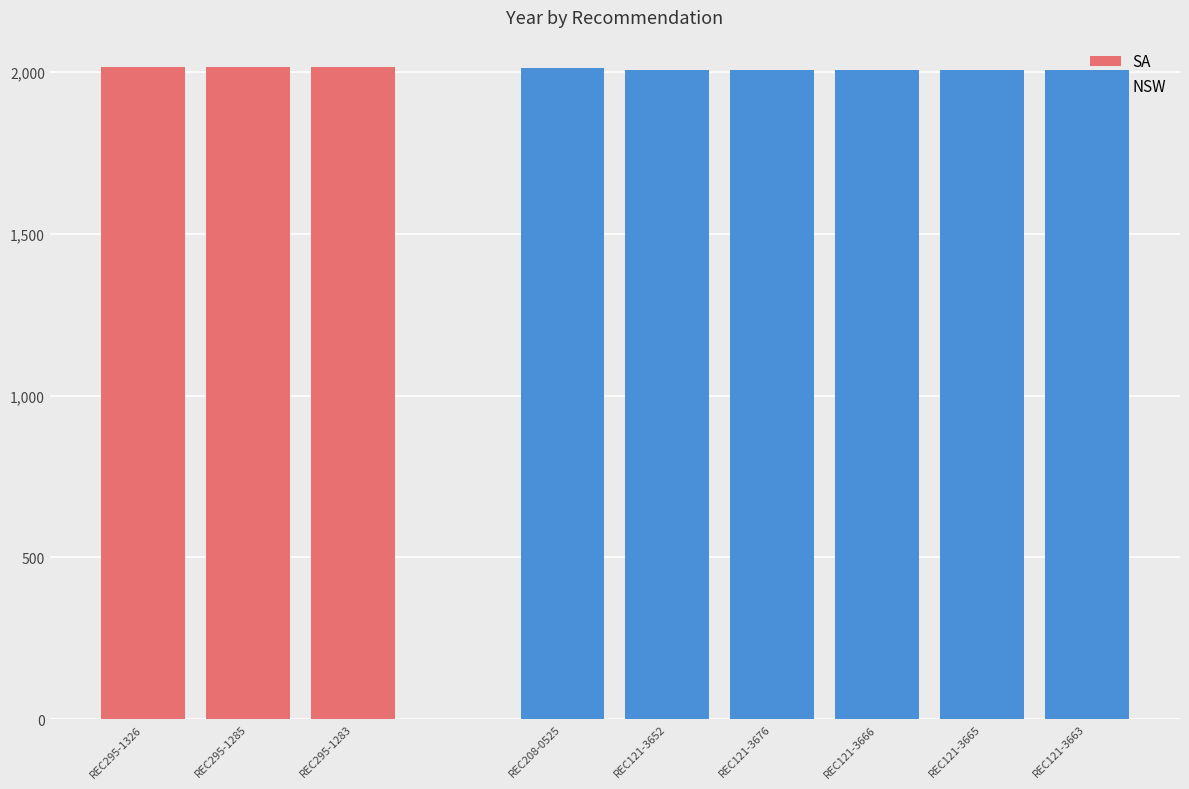

What is the highest value of the NSW series?

2012